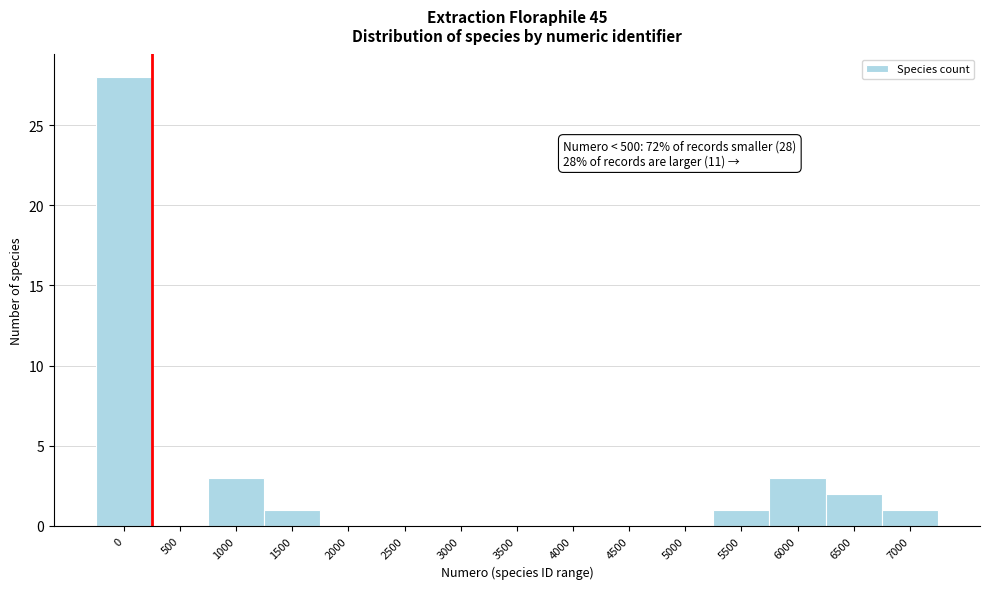

Reading right to left, extract all data points from this chart.

7000=1	6500=2	6000=3	5500=1	5000=0	4500=0	4000=0	3500=0	3000=0	2500=0	2000=0	1500=1	1000=3	500=0	0=28